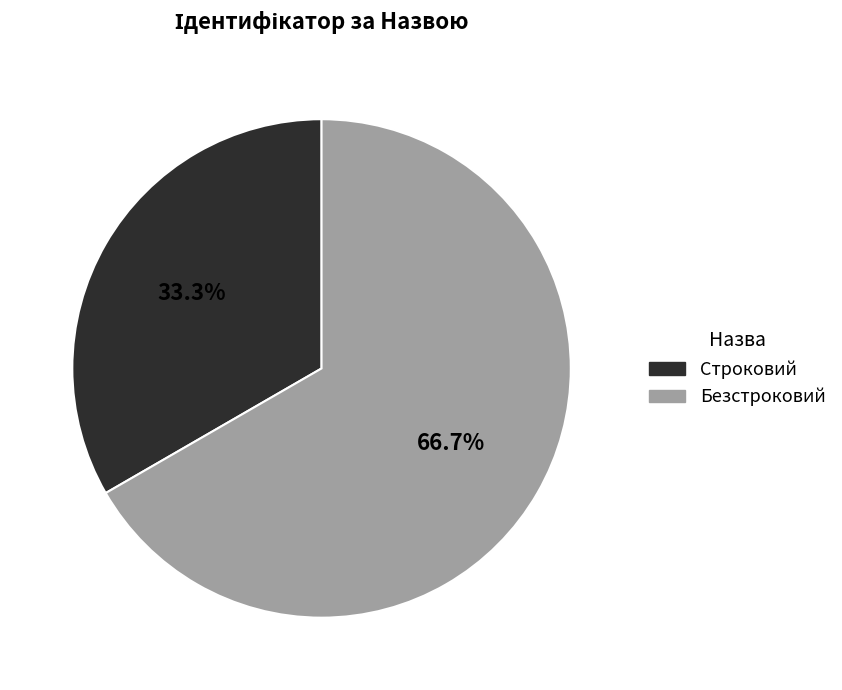

Rank the categories by value from highest to lowest.

Безстроковий, Строковий